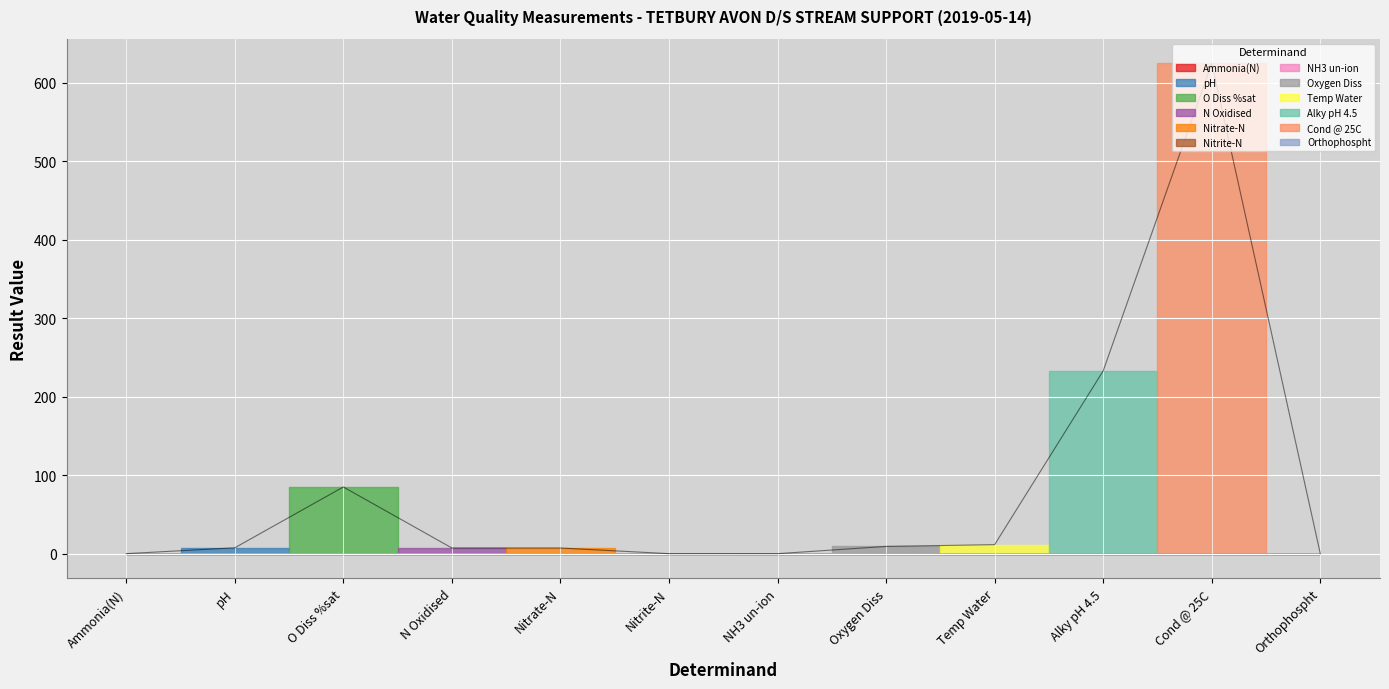

What position from the right is Nitrate-N?

8